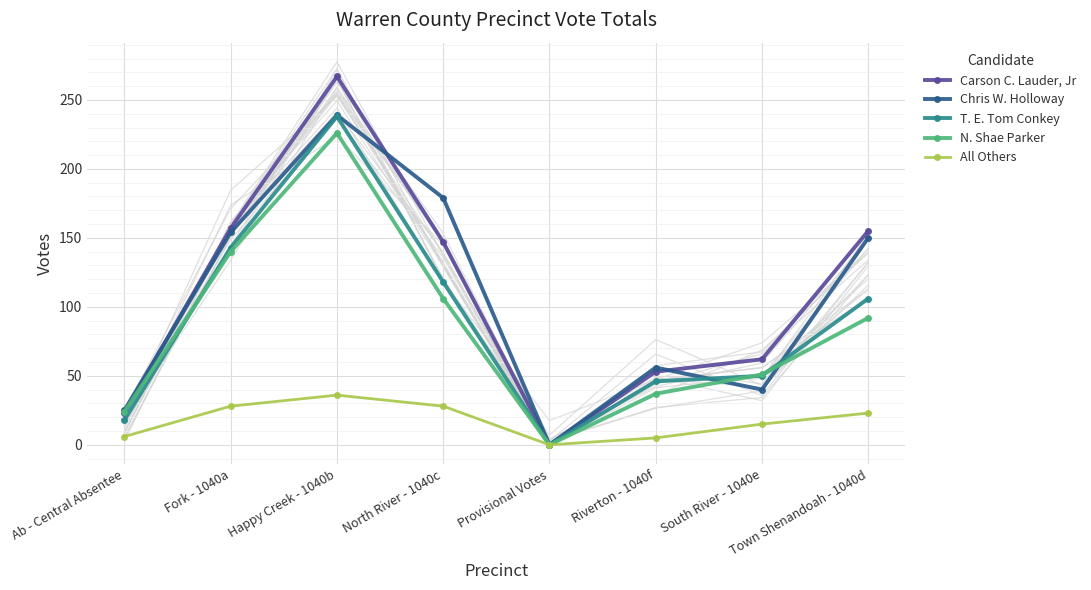

What is the difference between the Chris W. Holloway values at North River - 1040c and Riverton - 1040f?

123